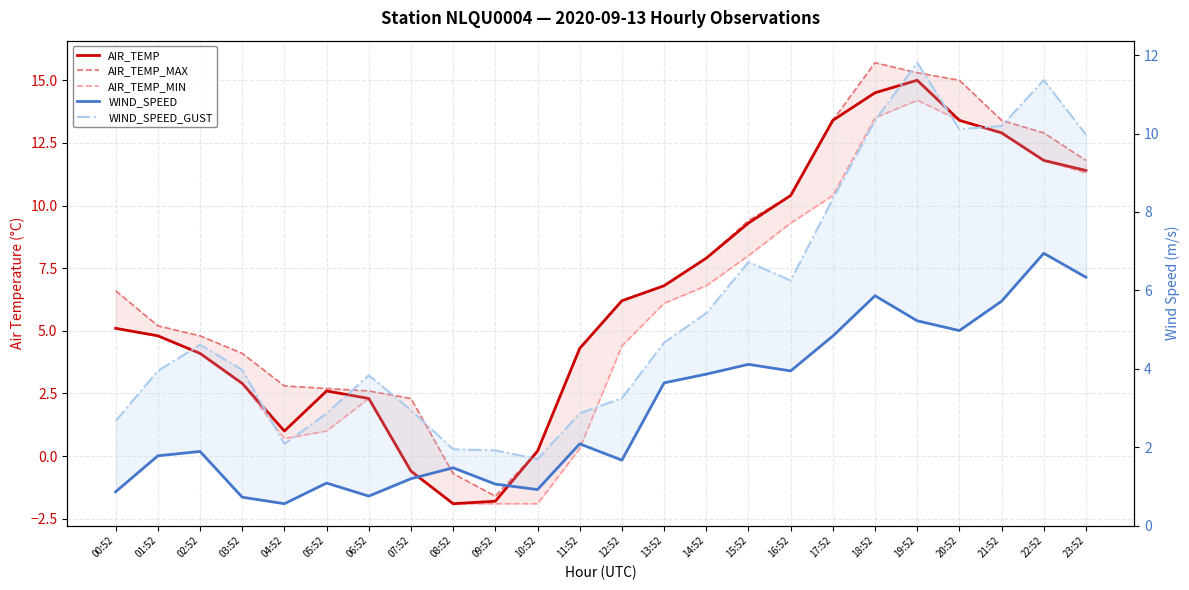

Read the WIND_SPEED value at 15:52.

4.1